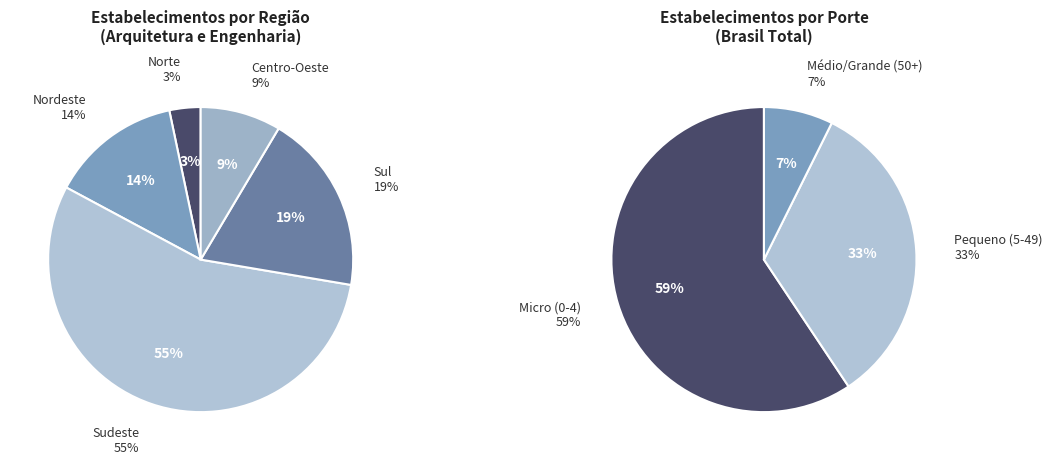

To the nearest percent, what is the combined percentage of Centro-Oeste and Sudeste?

64%